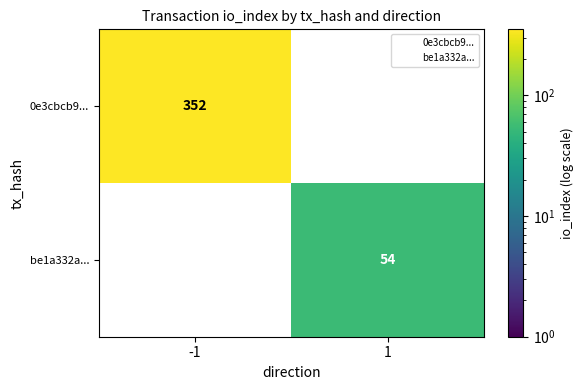

What is the maximum value for 0e3cbcb9...?

352